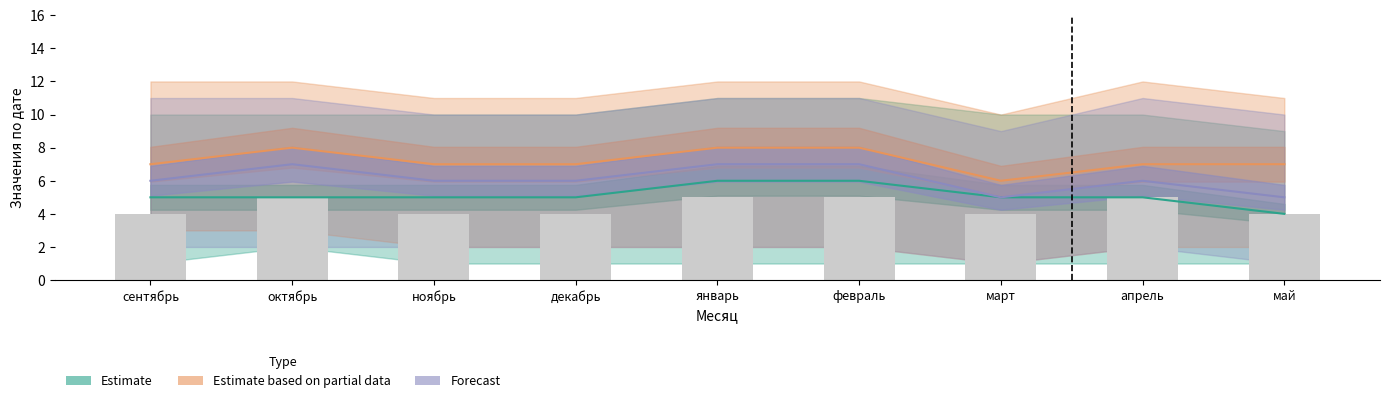

Are the bars grouped side by side (vs. stacked)?

No